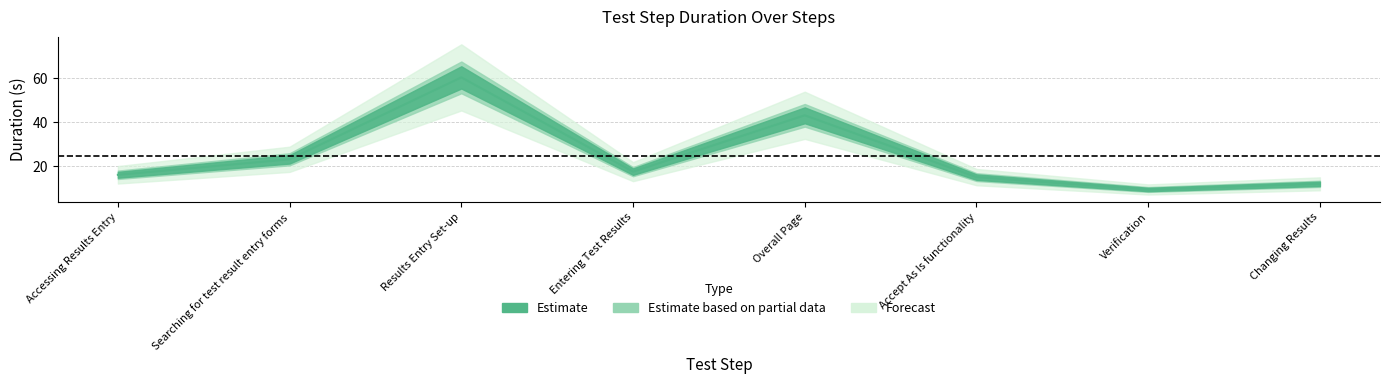

The chart shows a value of 11.8 at Changing Results. True or false?

True